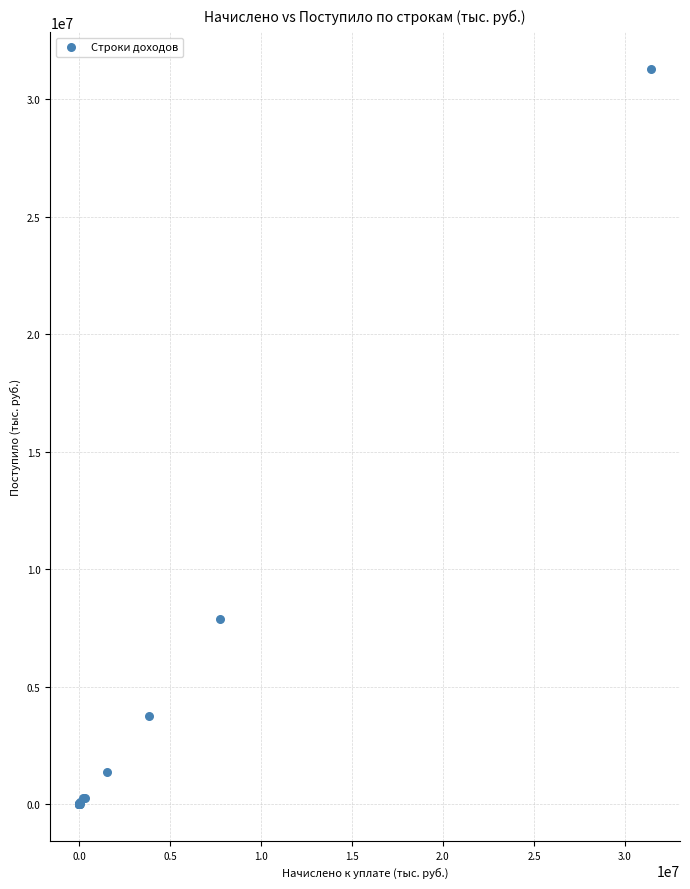

What Y value in the scatter plot is closest to 15641572?

7863763